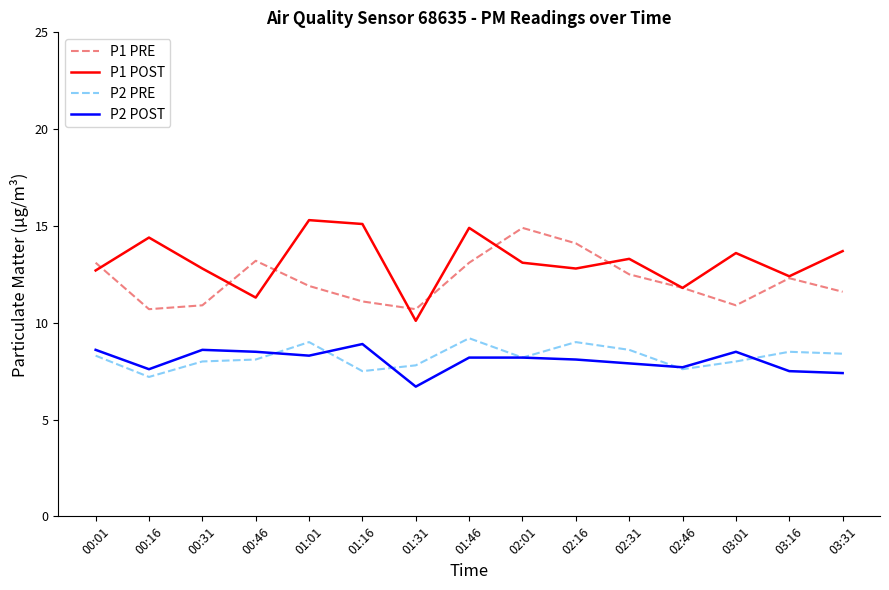

Rank the series by their maximum value, from lowest to highest.

P2 POST, P2 PRE, P1 PRE, P1 POST